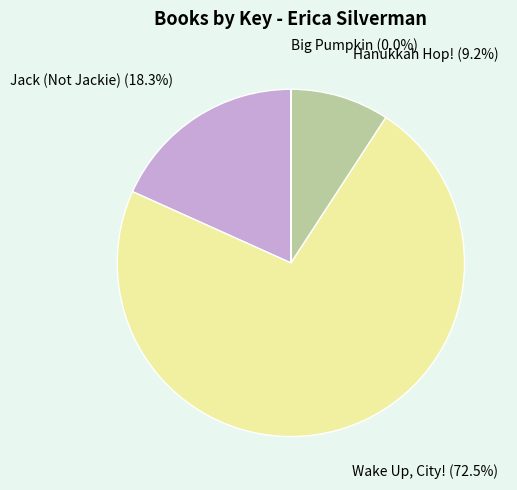

Between Hanukkah Hop! and Jack (Not Jackie), which is larger?

Jack (Not Jackie)